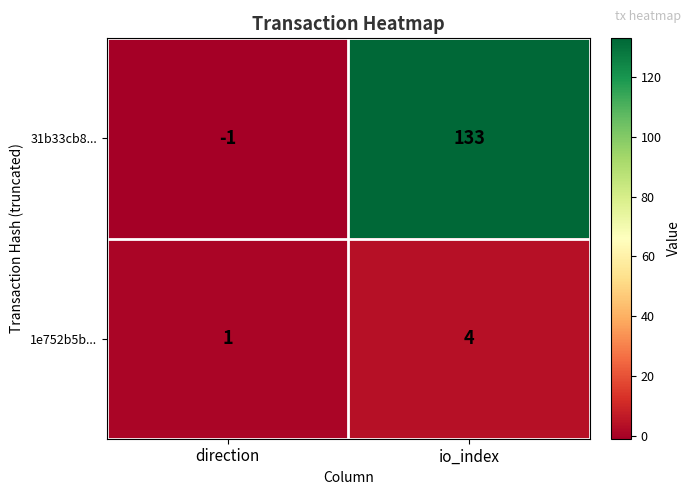

The 1e752b5b... series shows 3 at io_index. True or false?

False